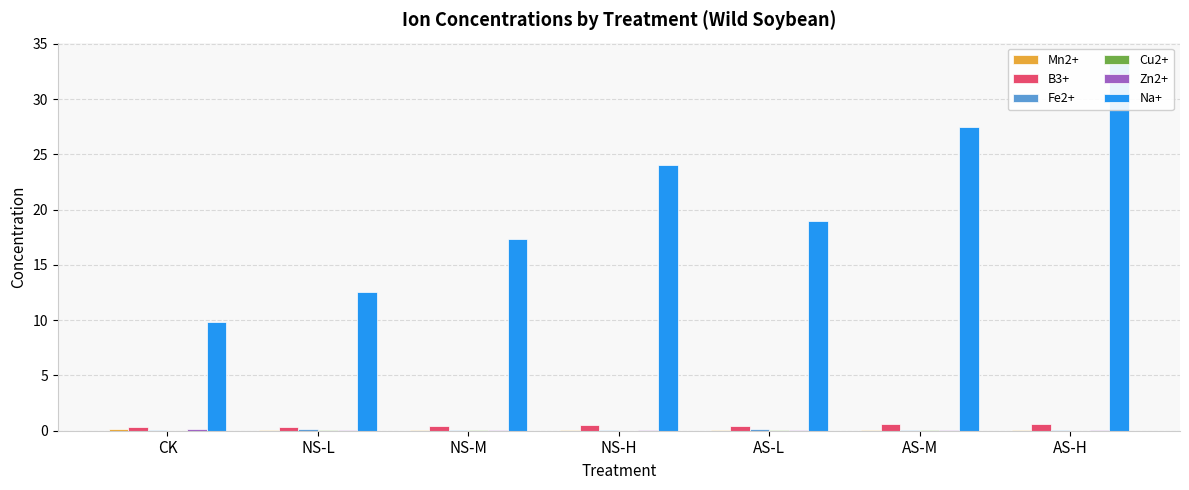

The value of Mn2+ at NS-M is 0.1. True or false?

True